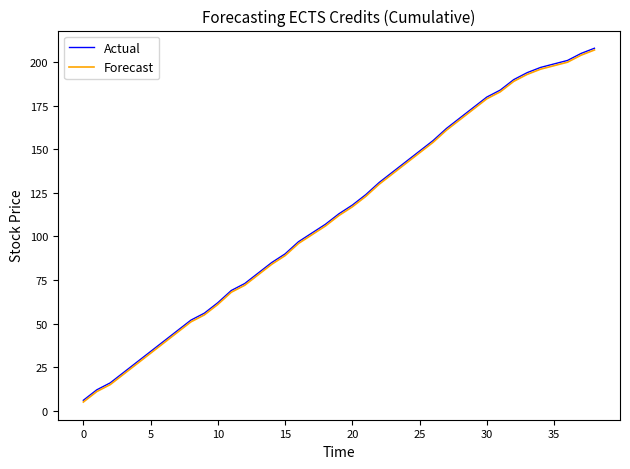

What is the lowest value of the Actual series?

6